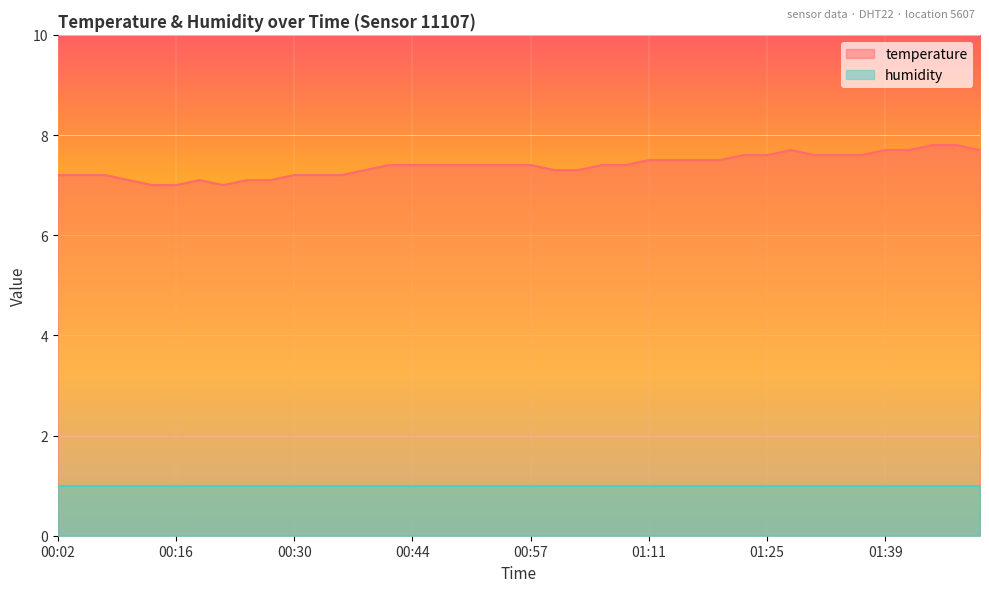

Where is the first local minimum?

00:21